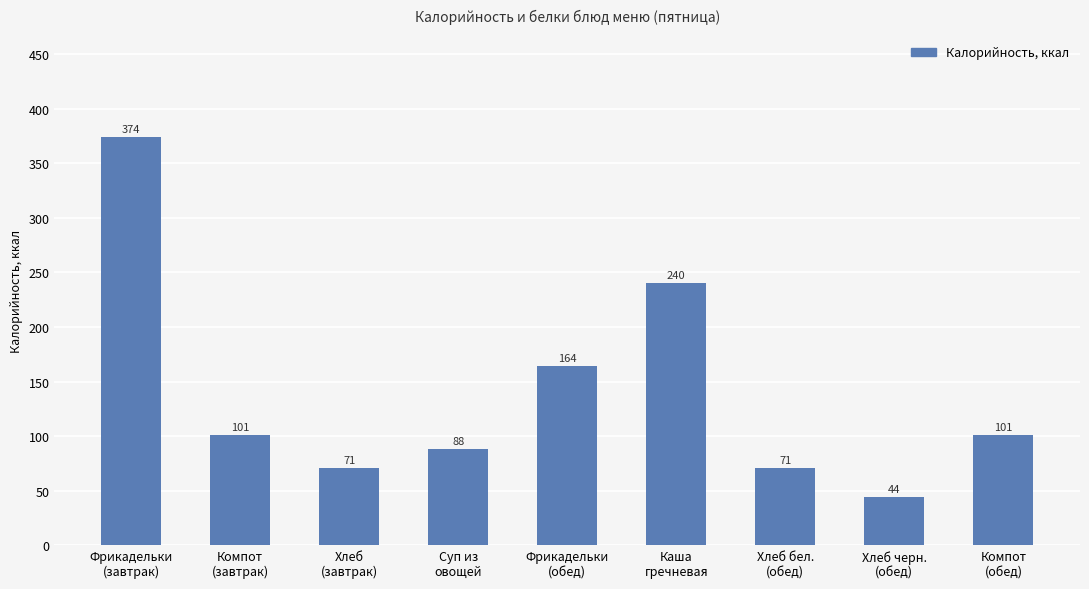

Where does the data first go above 101?

Фрикадельки
(завтрак)